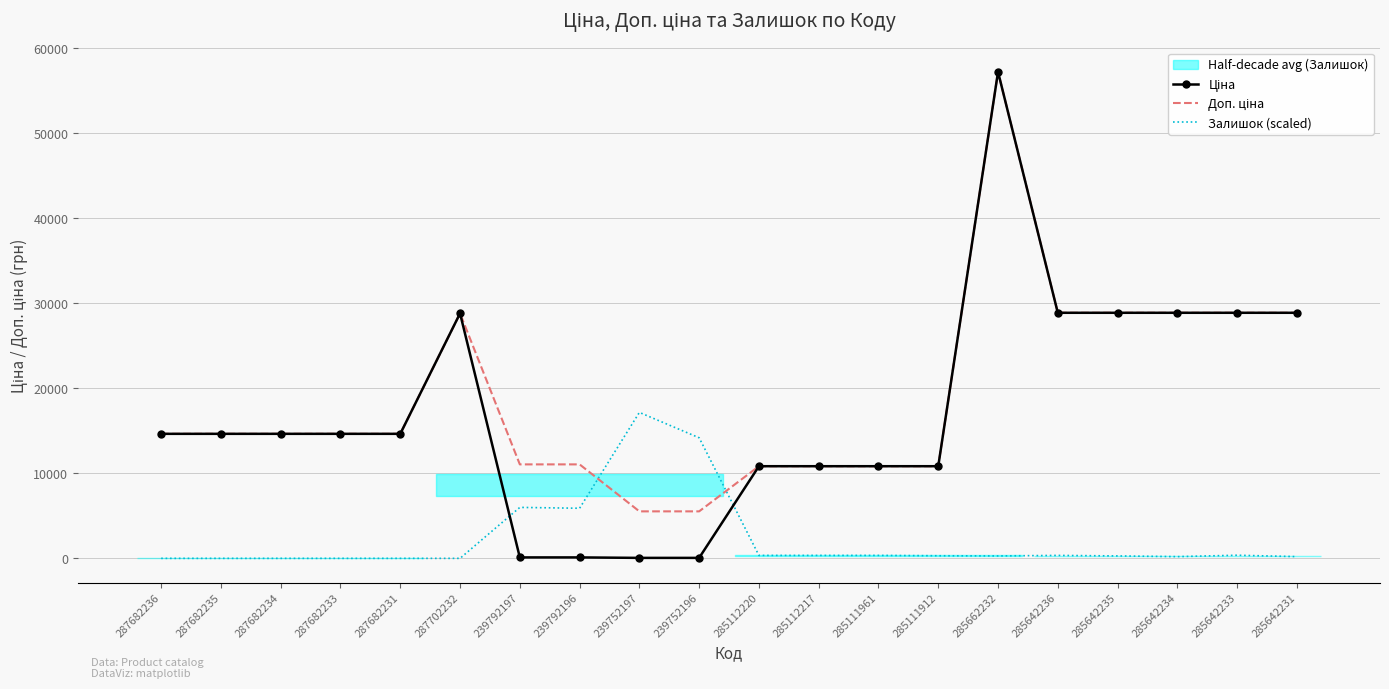

How many categories are shown in the chart?

20